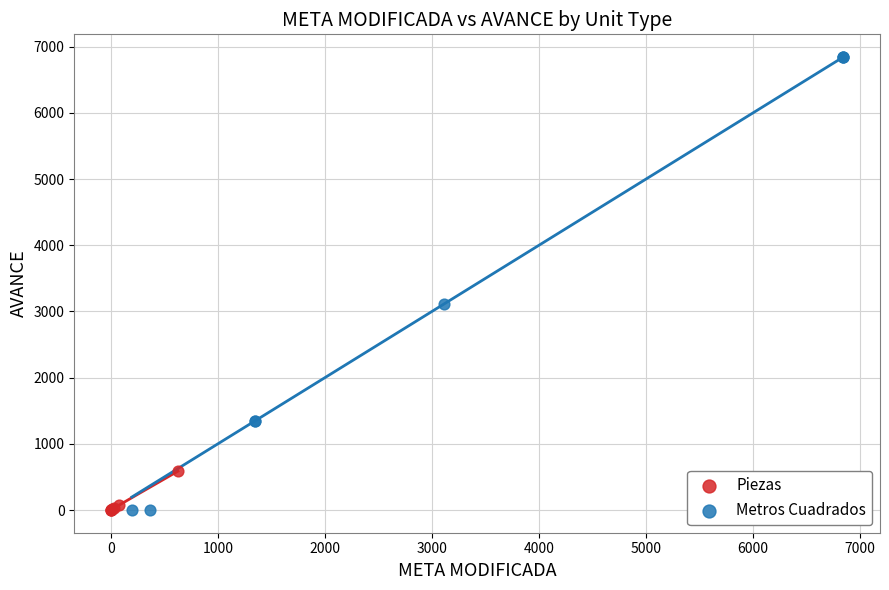

Which series has the widest spread of Y values?

Metros Cuadrados